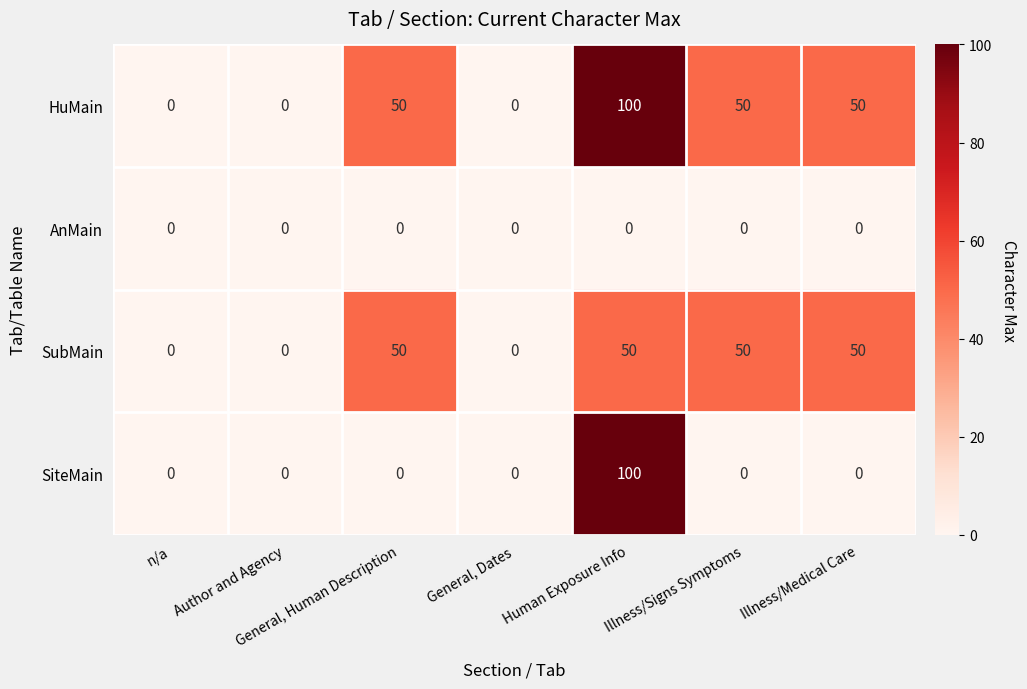

What is the spread (max minus min) of values at General, Human Description?

50